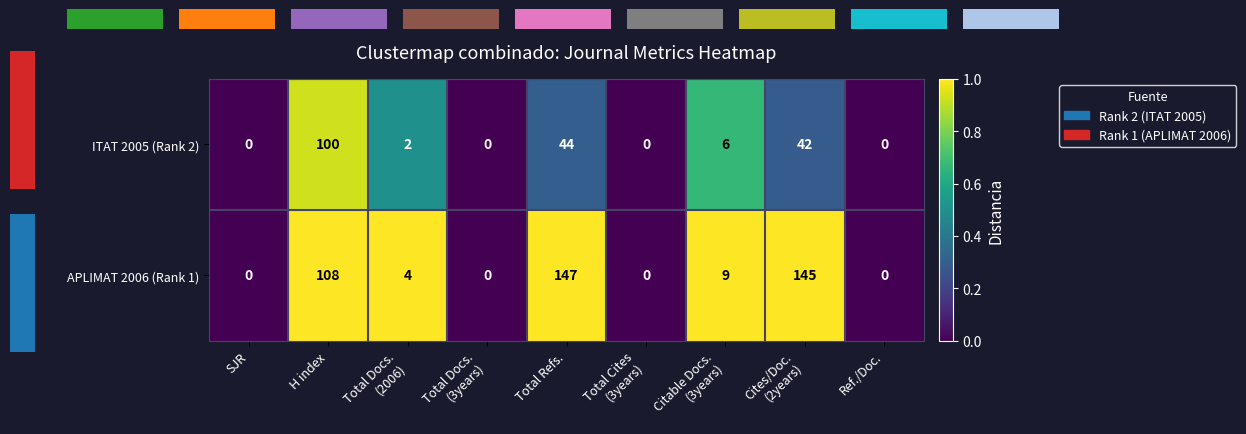

Reading left to right, transcribe all the data shown in this chart.

ITAT 2005 (Rank 2): SJR=0.0	H index=100.0	Total Docs.
(2006)=2.0	Total Docs.
(3years)=0.0	Total Refs.=44.0	Total Cites
(3years)=0.0	Citable Docs.
(3years)=6.0	Cites/Doc.
(2years)=42.0	Ref./Doc.=0.0
APLIMAT 2006 (Rank 1): SJR=0.0	H index=108.0	Total Docs.
(2006)=4.0	Total Docs.
(3years)=0.0	Total Refs.=147.0	Total Cites
(3years)=0.0	Citable Docs.
(3years)=9.0	Cites/Doc.
(2years)=145.0	Ref./Doc.=0.0